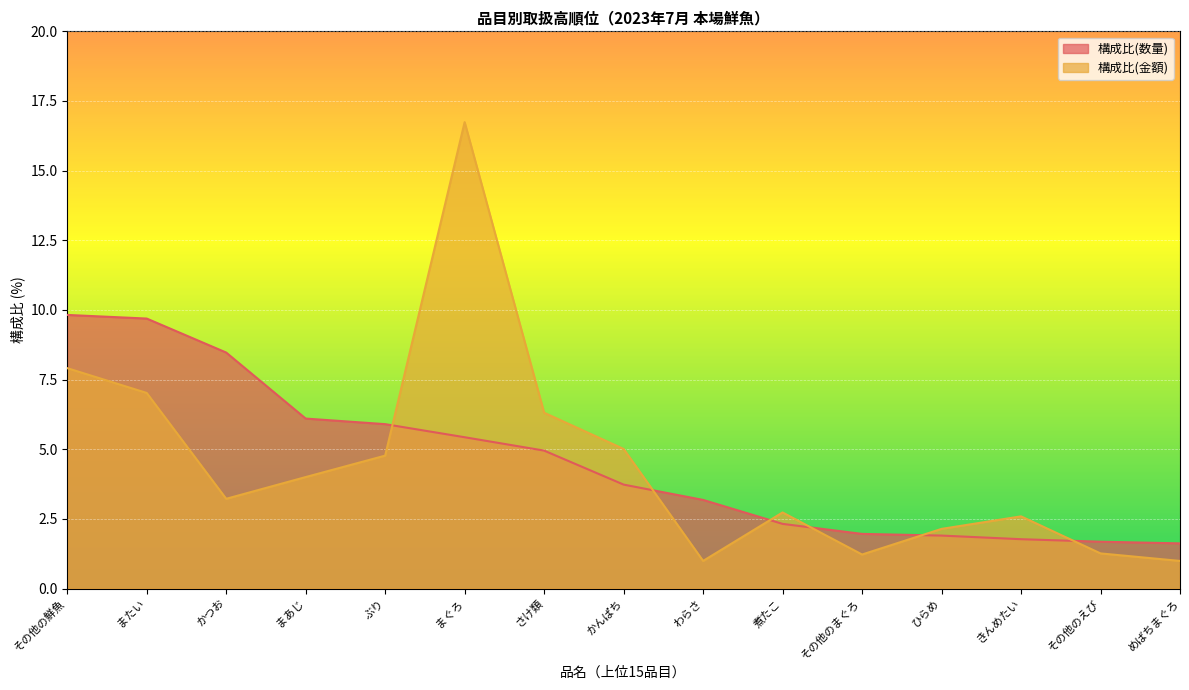

What is the label of the 15th point from the left?

めばちまぐろ